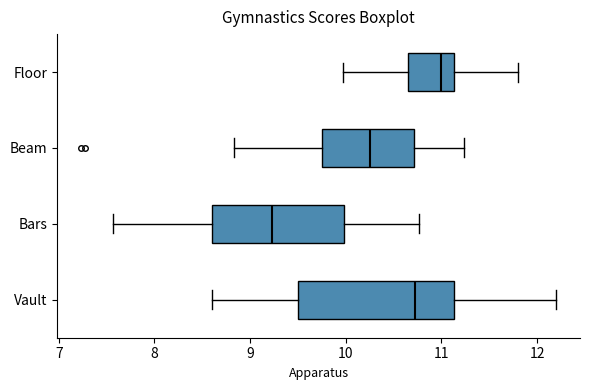

Reading bottom to top, read every box against the x-axis: the position of its median line, the range the box covers, and the ends of its whiskers. The values are not printed on the chart, so give them approximately, as read against the axis.

Vault: median 10.7, box 9.5 to 11.1, whiskers 8.6 to 12.2
Bars: median 9.2, box 8.6 to 10.0, whiskers 7.6 to 10.8
Beam: median 10.3, box 9.8 to 10.7, whiskers 8.8 to 11.2
Floor: median 11.0, box 10.7 to 11.1, whiskers 10.0 to 11.8